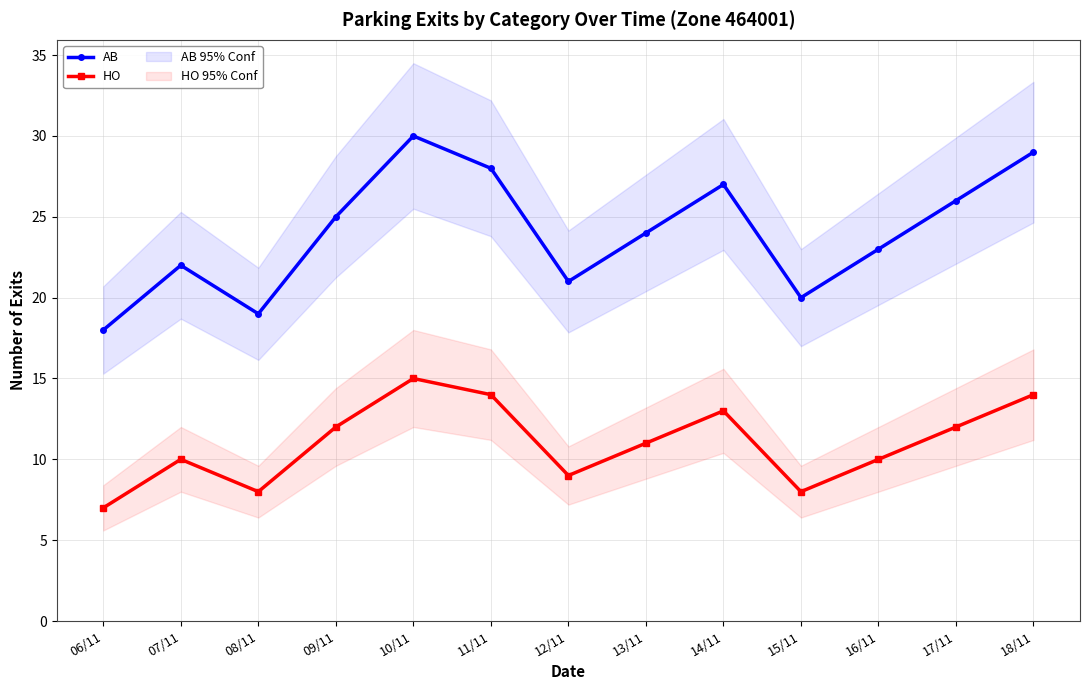

What is the sum of all HO values?

143